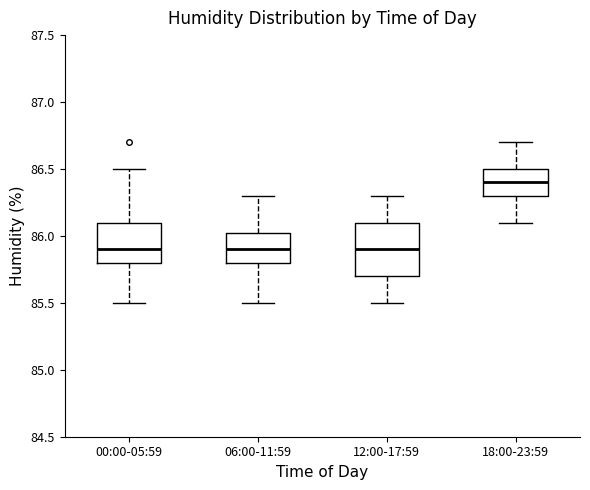

Reading left to right, transcribe this box plot: for each box, give where its median line is, the range the box spans, and where its two whiskers end, as read against the y-axis. The values are not printed on the chart, so give them approximately, as read against the axis.

00:00-05:59: median 85.90, box 85.80 to 86.10, whiskers 85.50 to 86.50
06:00-11:59: median 85.90, box 85.80 to 86.05, whiskers 85.50 to 86.30
12:00-17:59: median 85.90, box 85.70 to 86.10, whiskers 85.50 to 86.30
18:00-23:59: median 86.40, box 86.30 to 86.50, whiskers 86.10 to 86.70